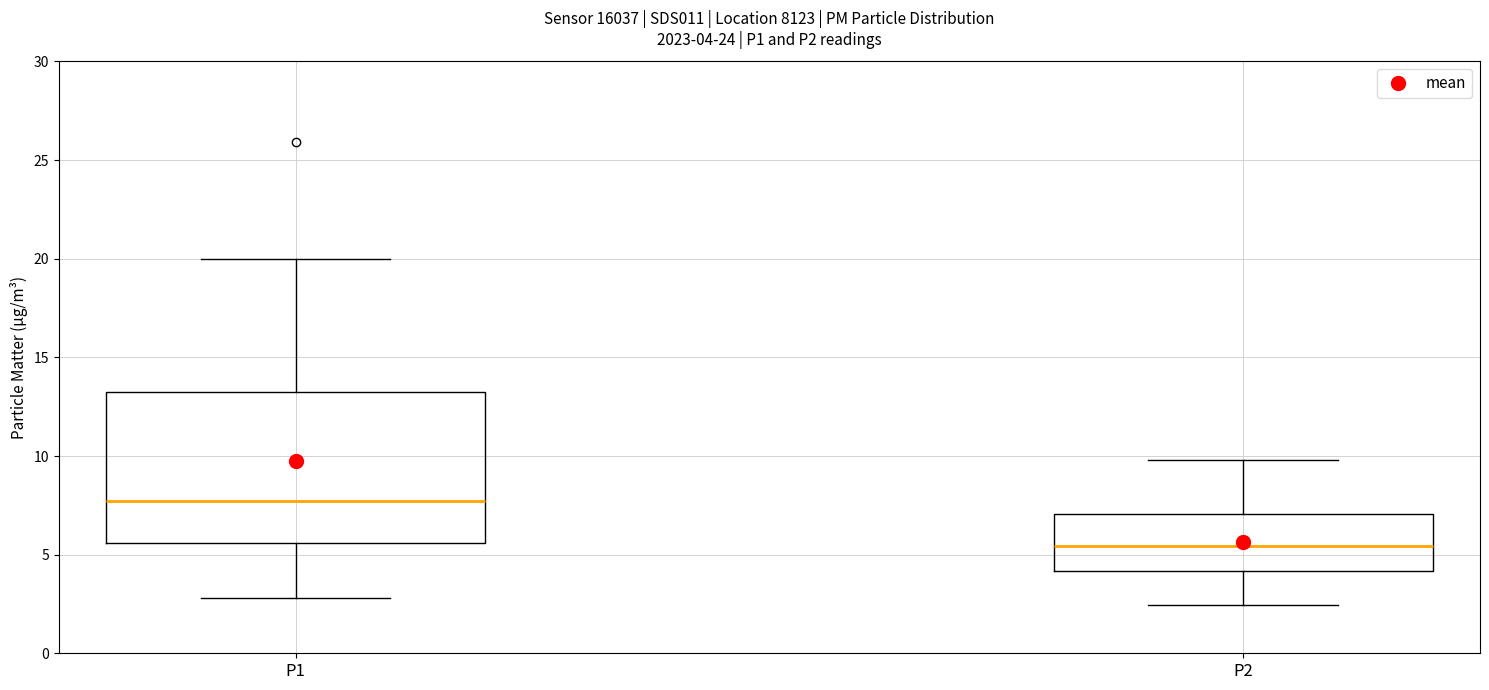

Which box is the tallest, from its lower edge to its upper edge?

P1